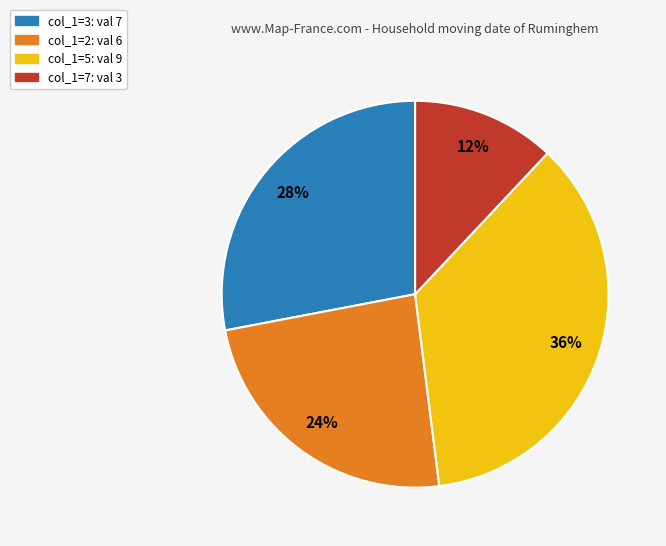

To the nearest percent, what is the difference between the largest and smallest slice percentages?

24%